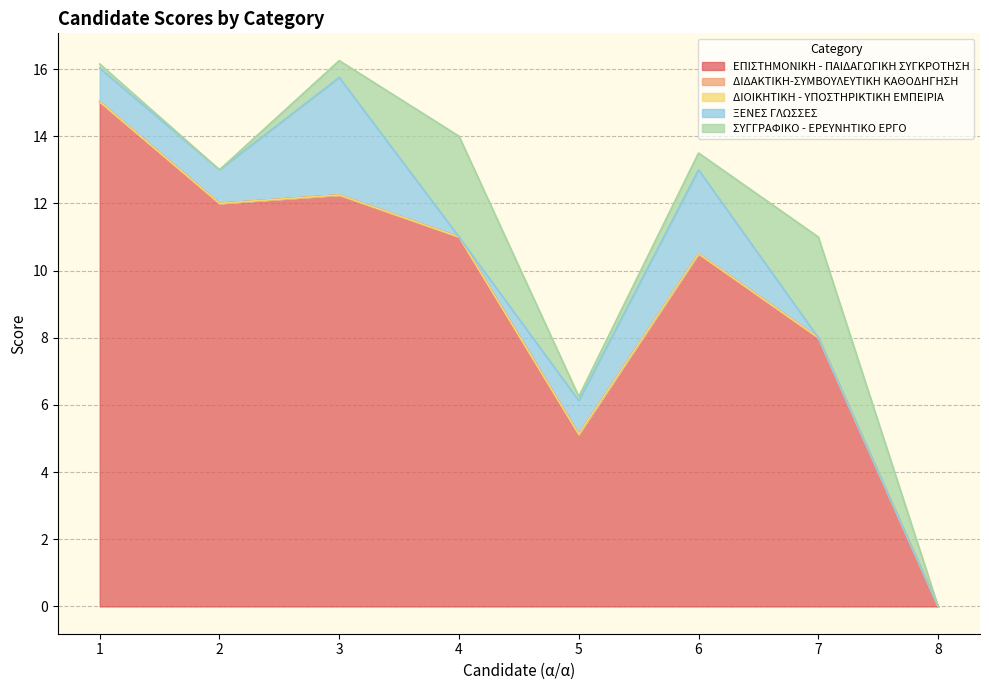

Rank the categories by ΣΥΓΓΡΑΦΙΚΟ - ΕΡΕΥΝΗΤΙΚΟ ΕΡΓΟ value from lowest to highest.

2, 8, 1, 5, 3, 6, 4, 7